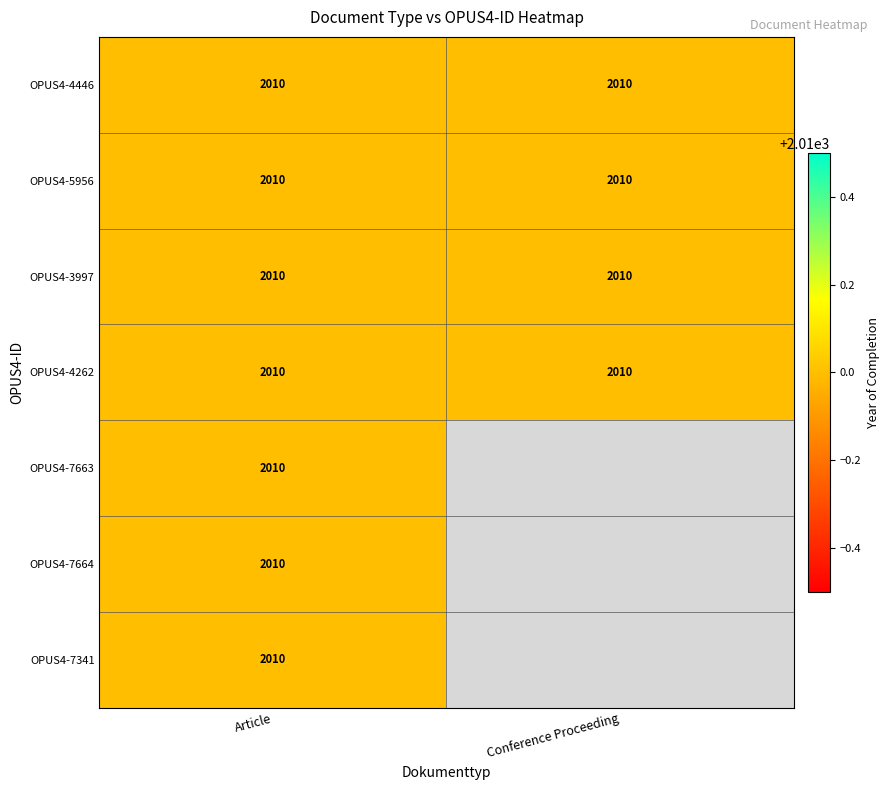

List the series in order of their peak value, highest first.

Article, Conference Proceeding